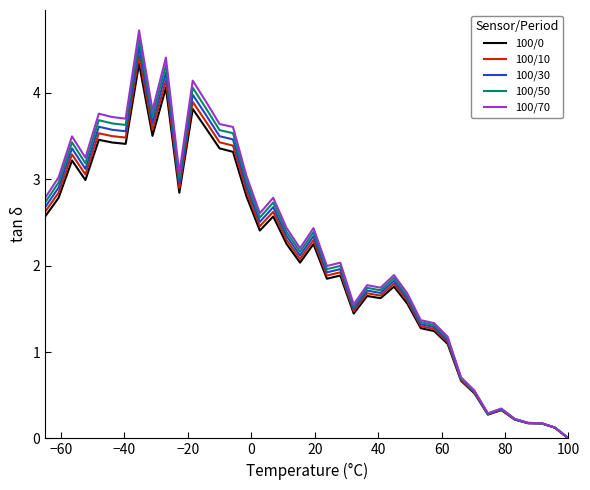

How many values in 100/0 are above zero?

39